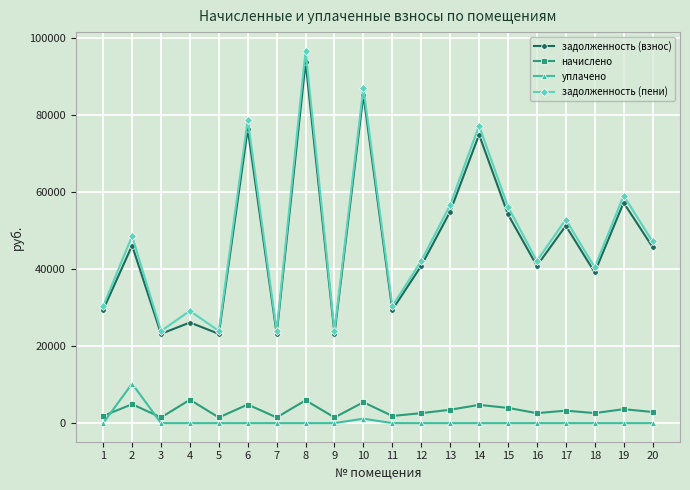

Where is уплачено nearest to the value 5127?

10